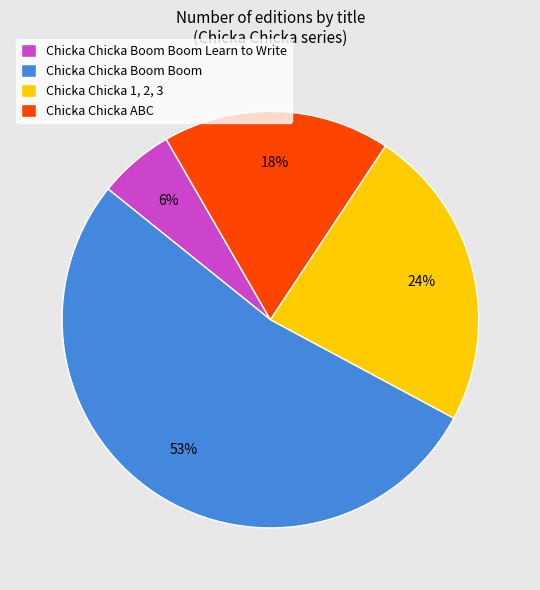

Combined, do Chicka Chicka Boom Boom Learn to Write and Chicka Chicka Boom Boom account for over 50%?

Yes